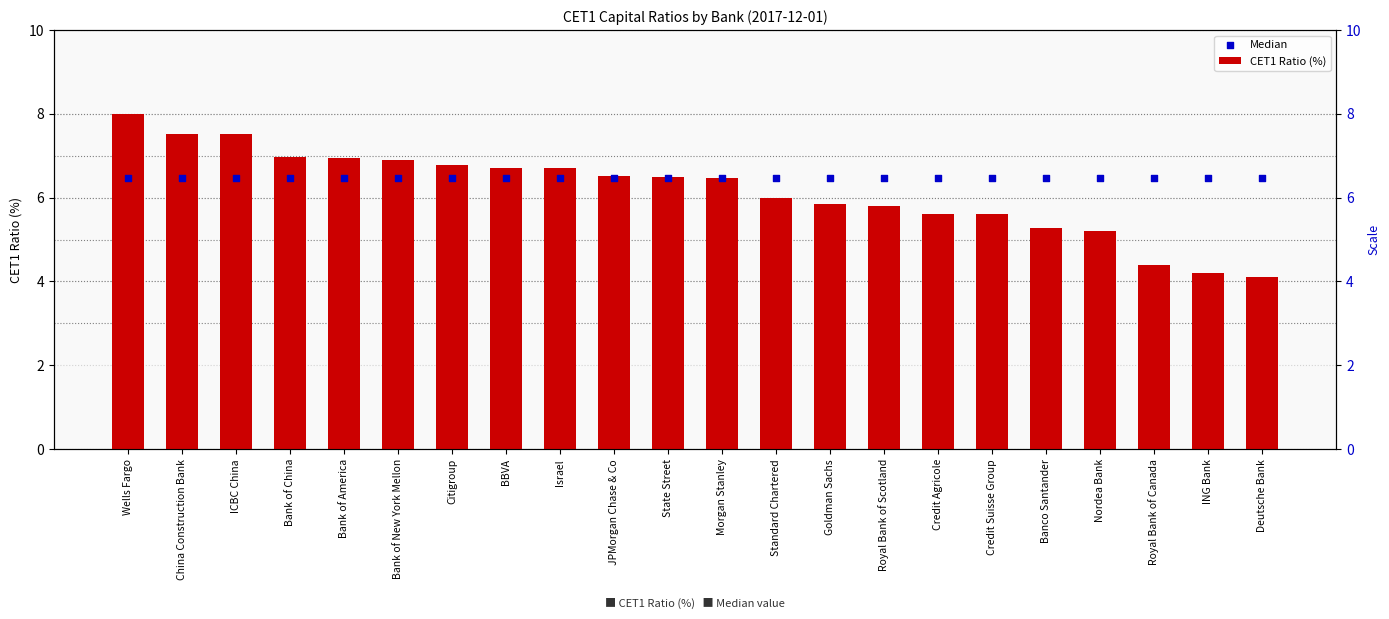

Which series contains the highest Y value?

CET1 Ratio (%)